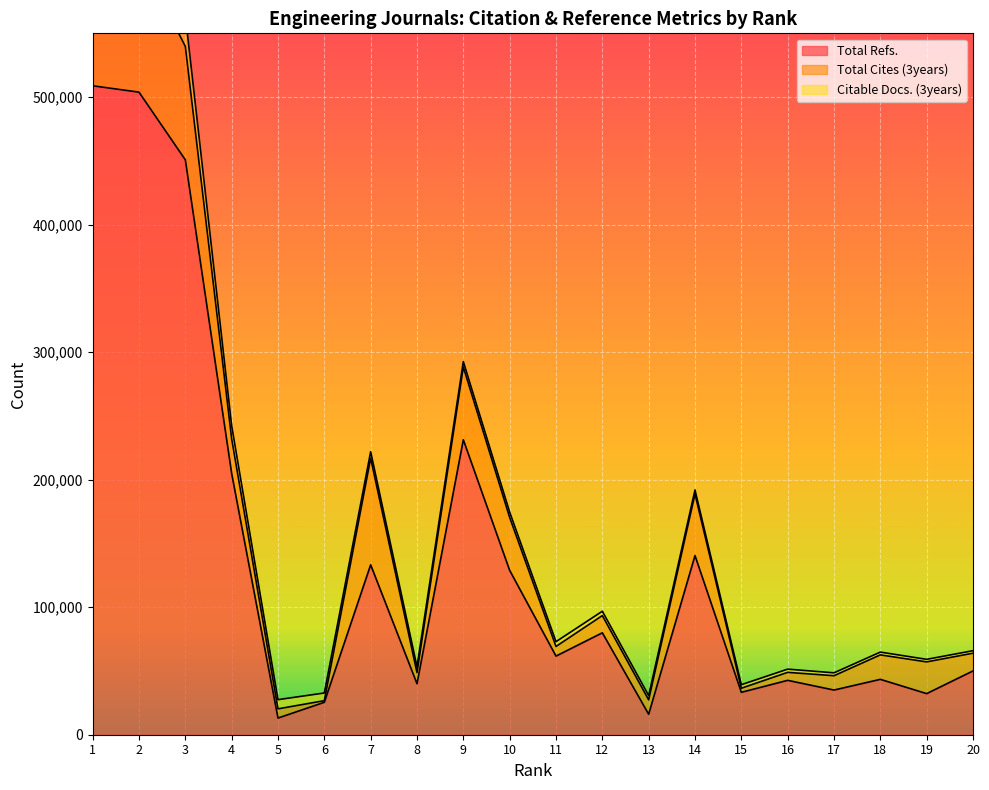

Reading left to right, extract all data points from this chart.

Total Refs.: 1=508876	2=503877	3=450798	4=204881	5=13067	6=25425	7=133225	8=39987	9=231291	10=128885	11=61660	12=79922	13=16048	14=140487	15=33245	16=42638	17=35026	18=43419	19=32228	20=50027
Total Cites (3years): 1=207952	2=107515	3=88959	4=27176	5=7218	6=1284	7=83625	8=8715	9=57031	10=41492	11=7557	12=13511	13=11310	14=48286	15=3204	16=6260	17=11239	18=19189	19=24873	20=13906
Citable Docs. (3years): 1=40026	2=33727	3=24437	4=10340	5=7218	6=6020	7=5091	8=4565	9=4280	10=4192	11=3757	12=3411	13=3344	14=3151	15=2792	16=2535	17=2280	18=2187	19=2012	20=1968